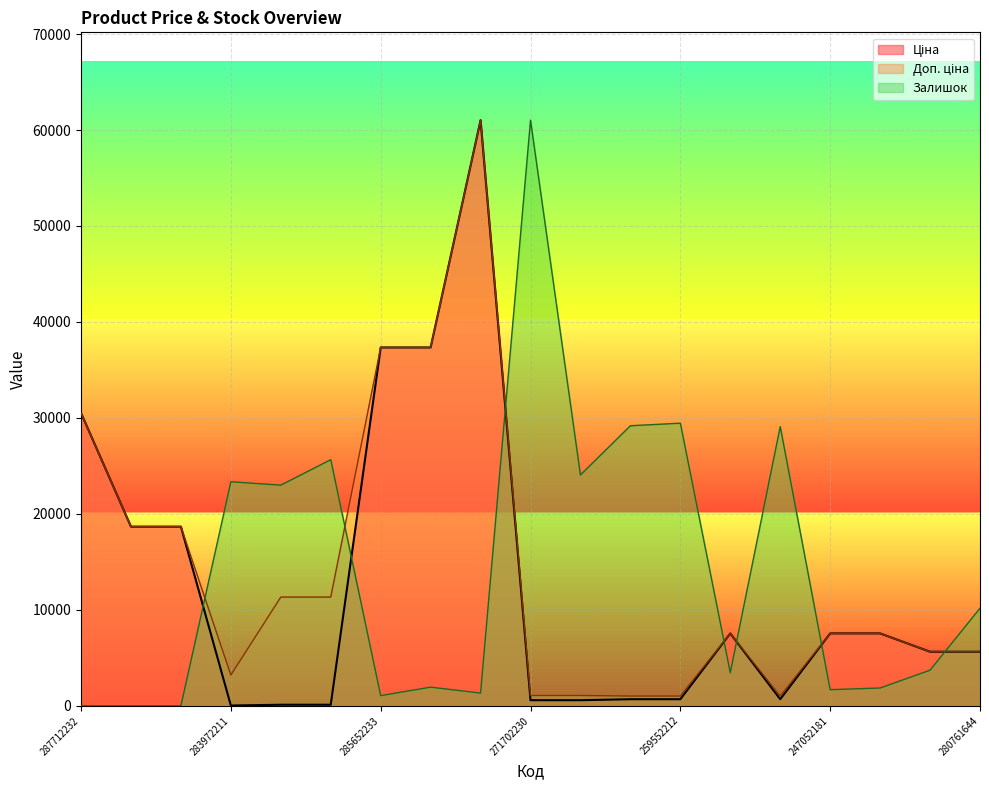

What is the label of the 16th point from the left?

247052181